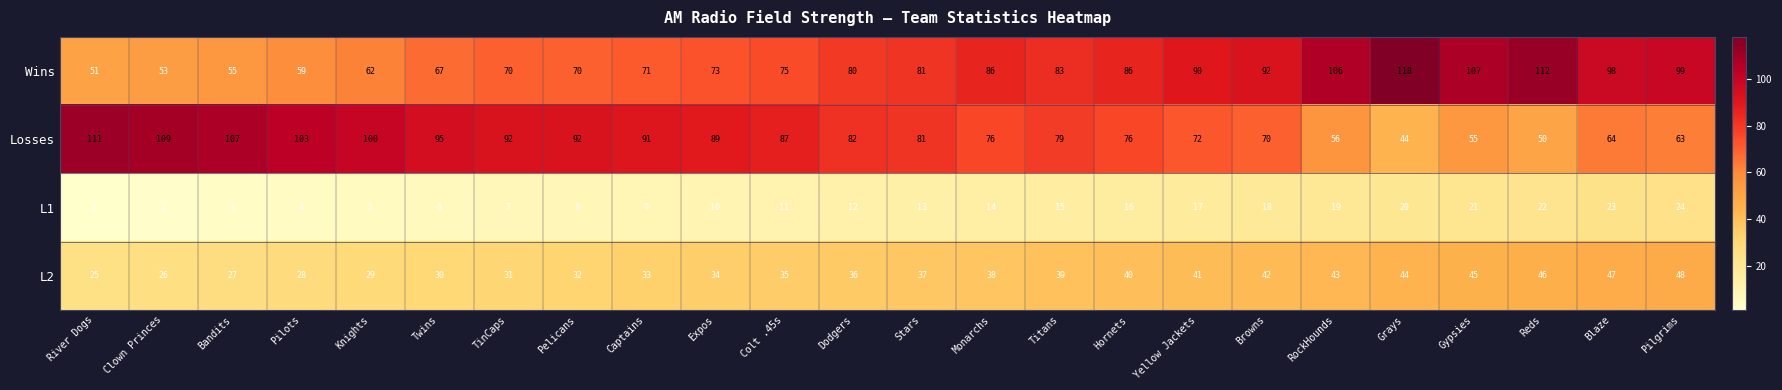

What is the difference between the maximum and minimum values in the Wins series?

67